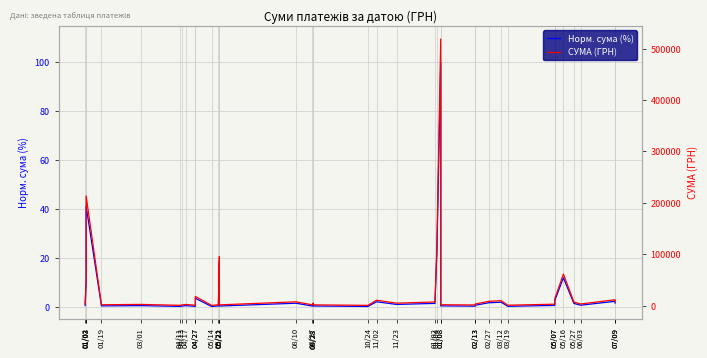

At which category does СУМА (ГРН) reach its first local peak?

01/03